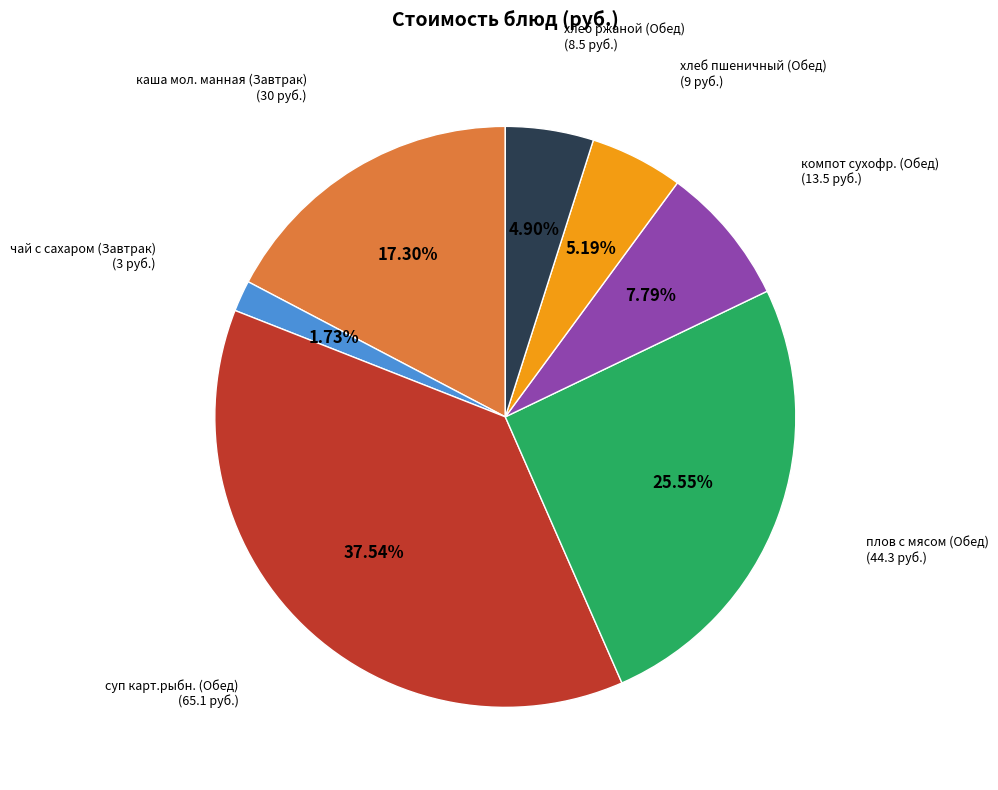

Does any single category account for the majority?

No